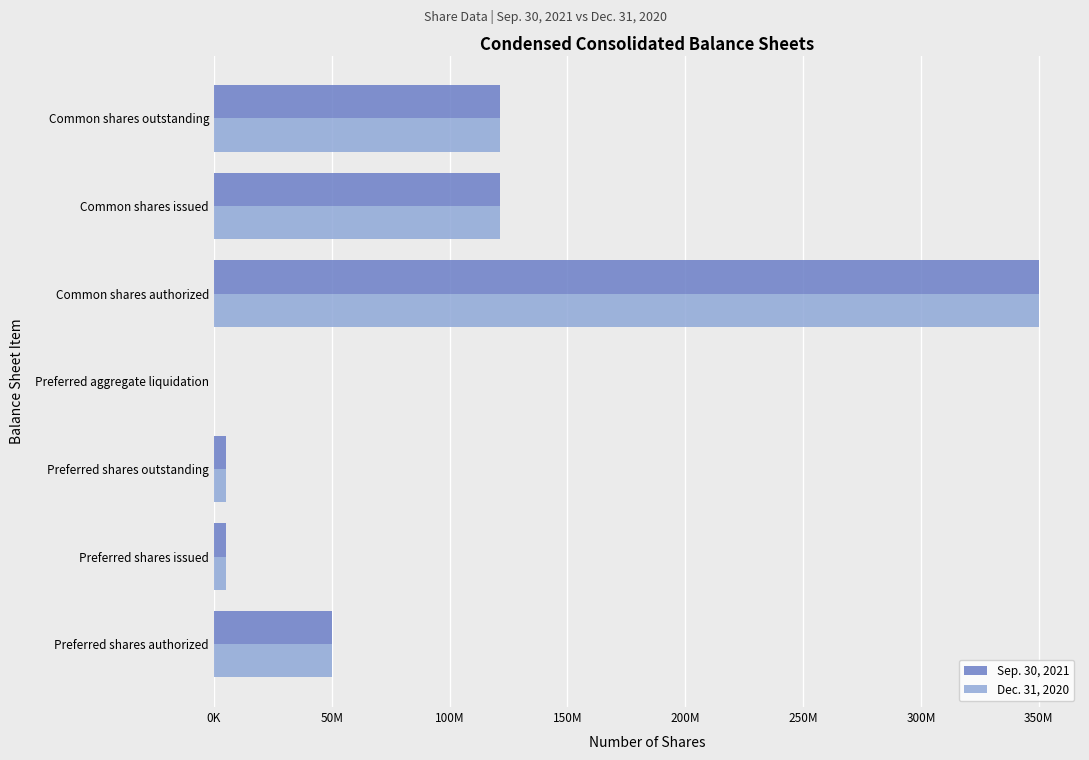

What are all the series names shown in the legend?

Sep. 30, 2021, Dec. 31, 2020